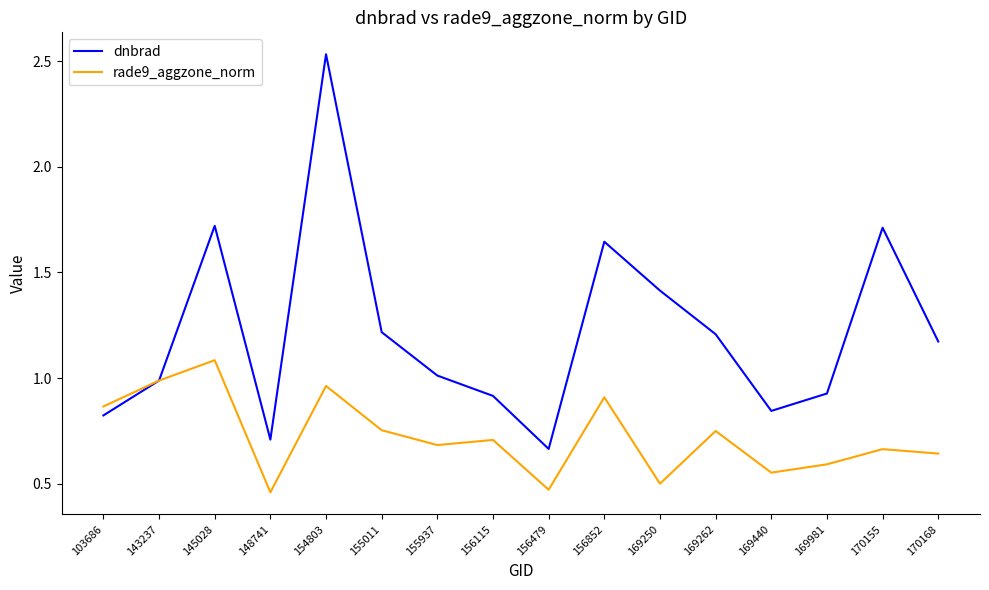

List the series in order of their peak value, lowest first.

rade9_aggzone_norm, dnbrad